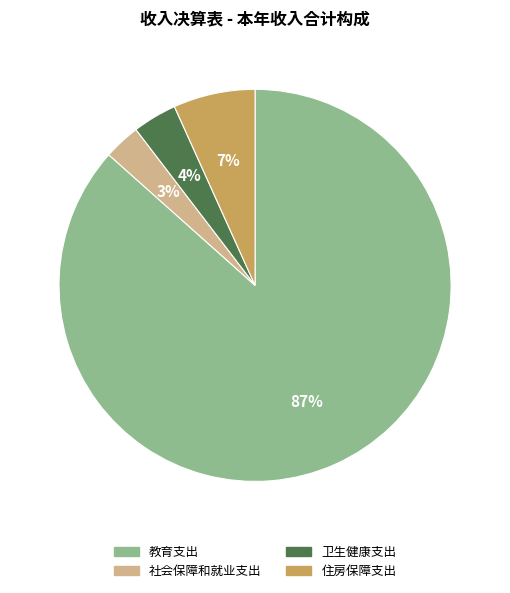

Which slice is the largest?

教育支出